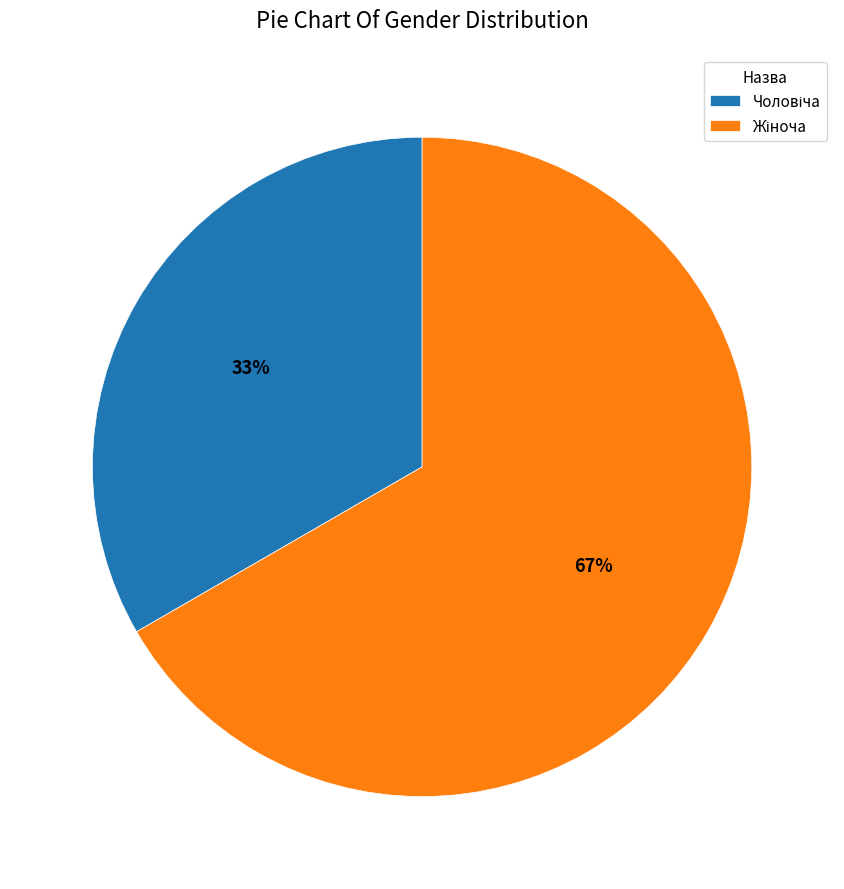

Does any single category account for the majority?

Yes